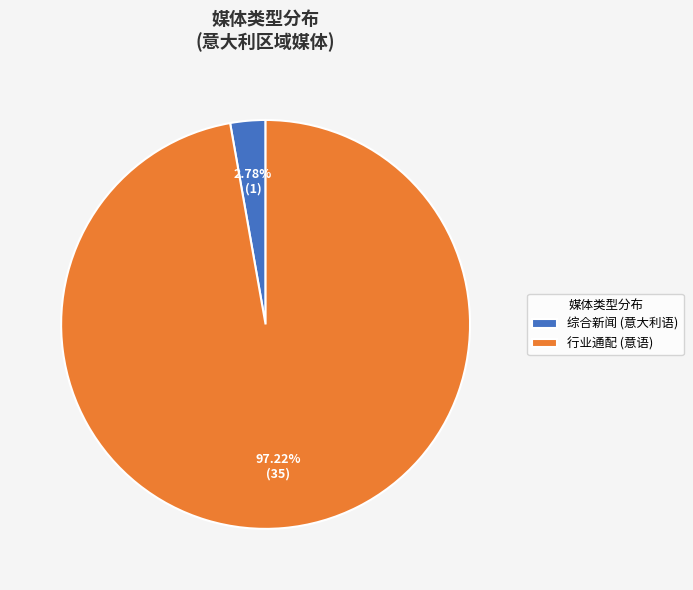

Count the number of slices in the pie.

2